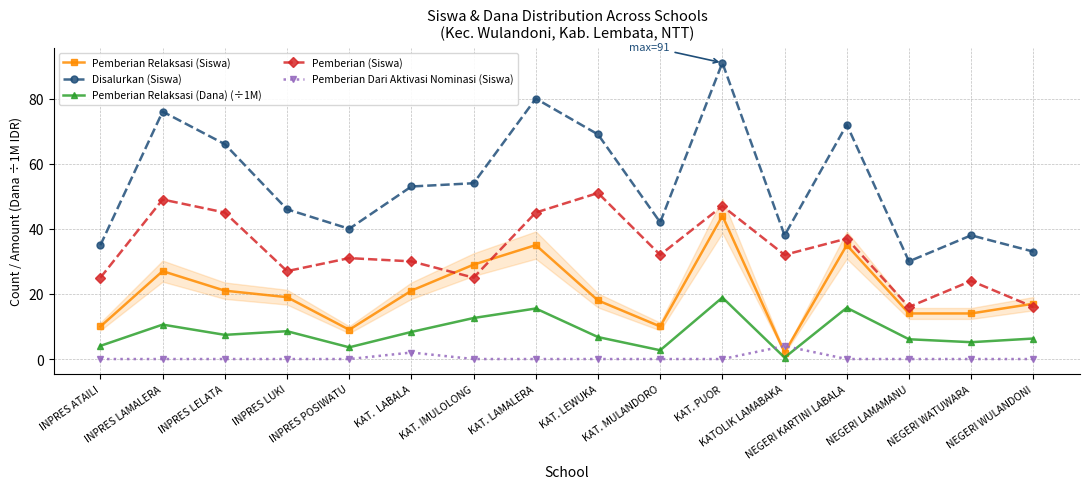

How many categories are shown in the chart?

16